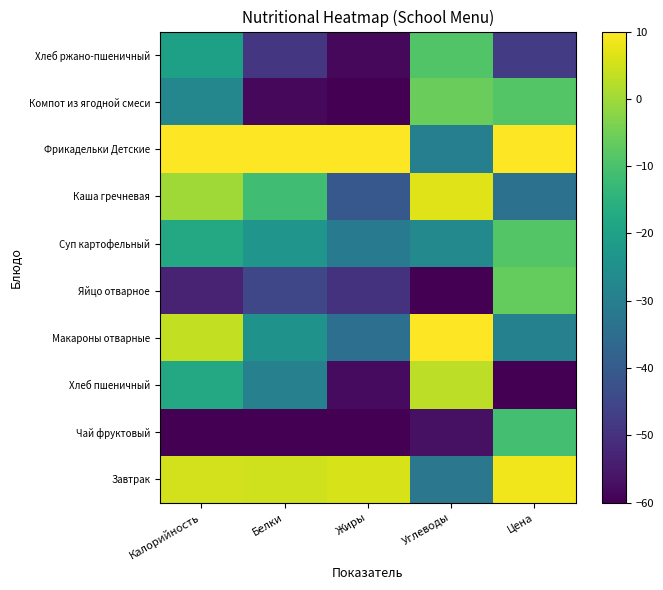

Which series changed the most between Калорийность and Жиры?

Каша гречневая